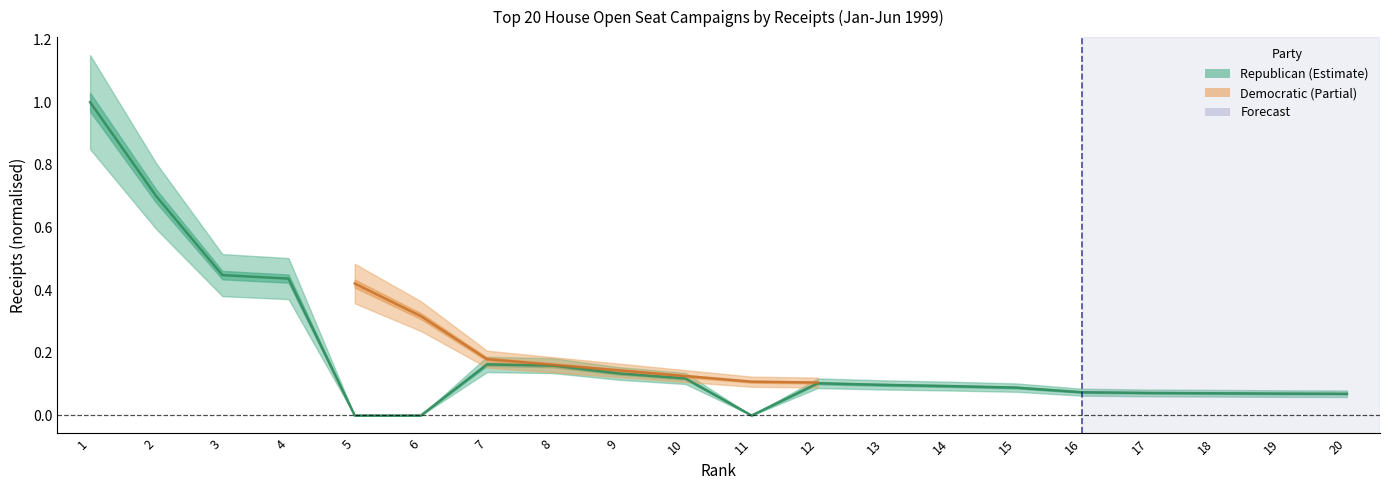

Reading left to right, extract all data points from this chart.

1=1.0	2=0.7	3=0.4	4=0.4	5=0.0	6=0.0	7=0.2	8=0.2	9=0.1	10=0.1	11=0.0	12=0.1	13=0.1	14=0.1	15=0.1	16=0.1	17=0.1	18=0.1	19=0.1	20=0.1